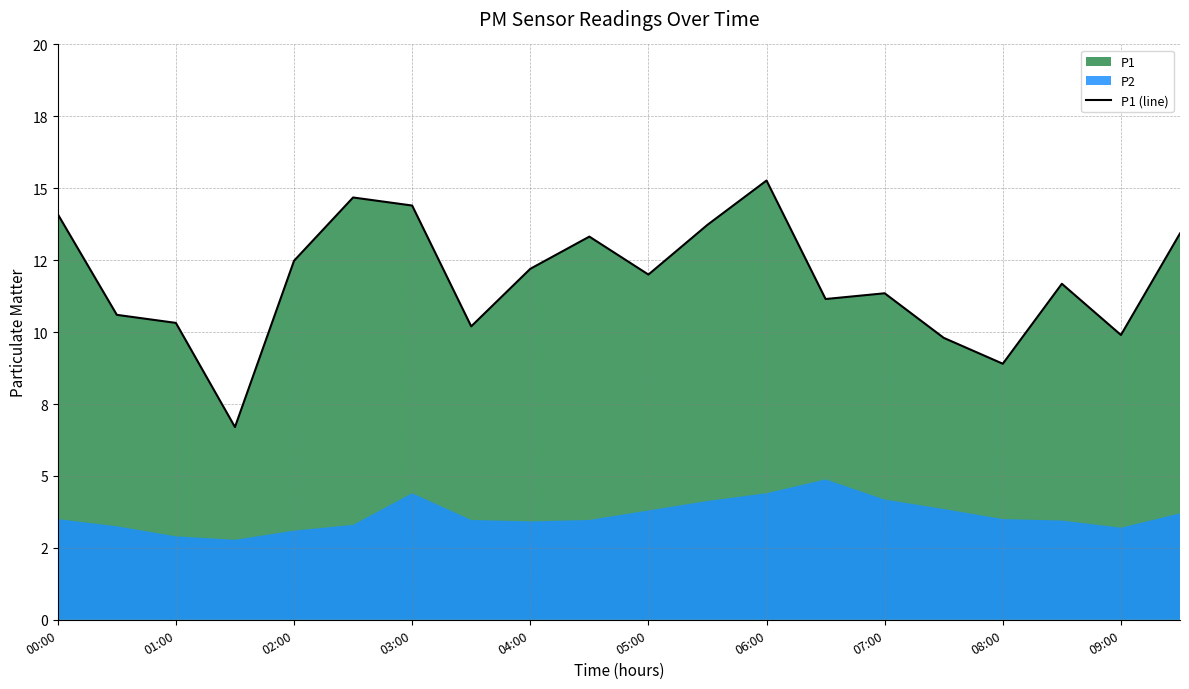

What is the greatest value displayed?

15.3